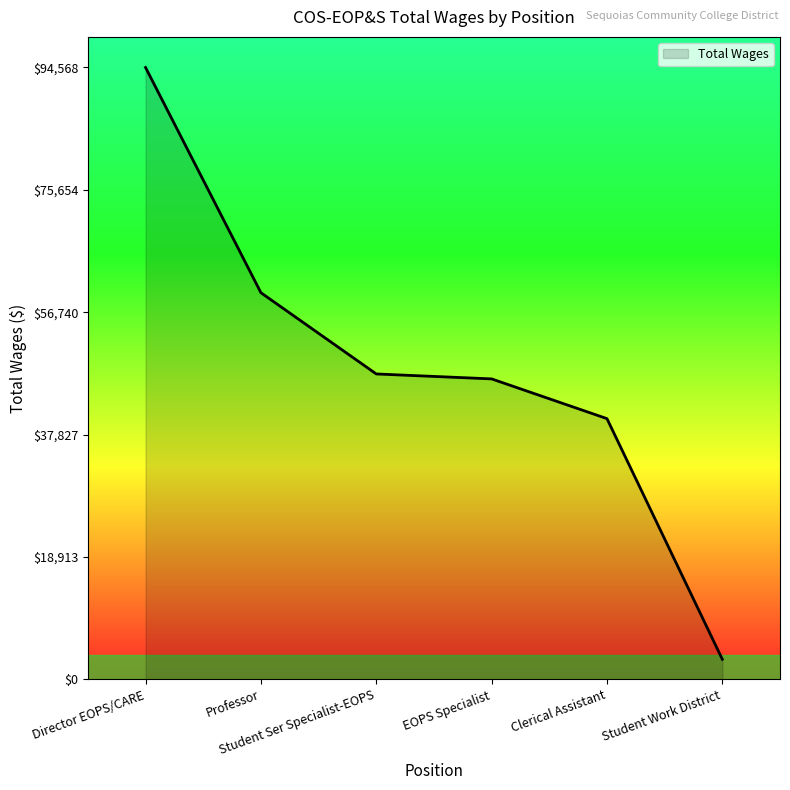

At which category does the chart reach its minimum across all series?

Student Work District